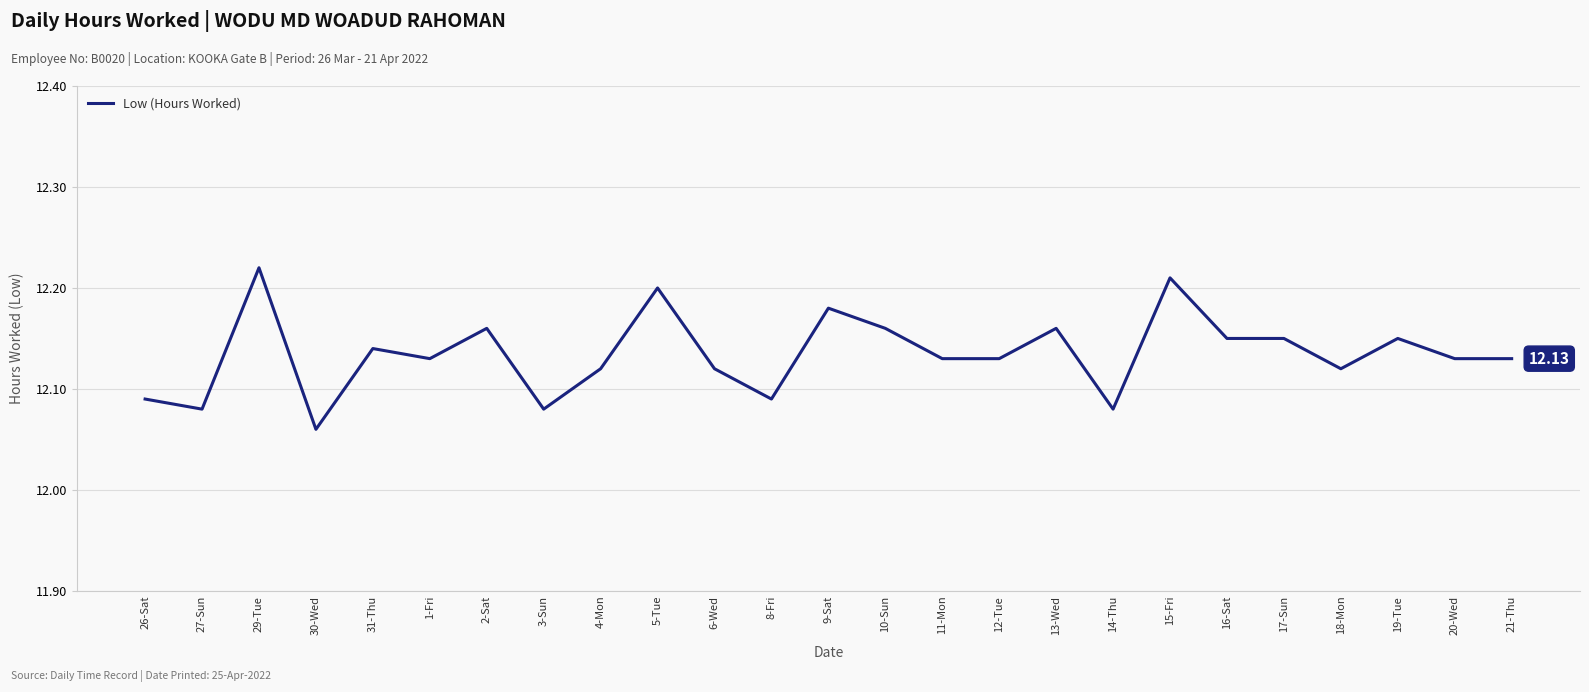

The value at 13-Wed is 12.2. True or false?

True